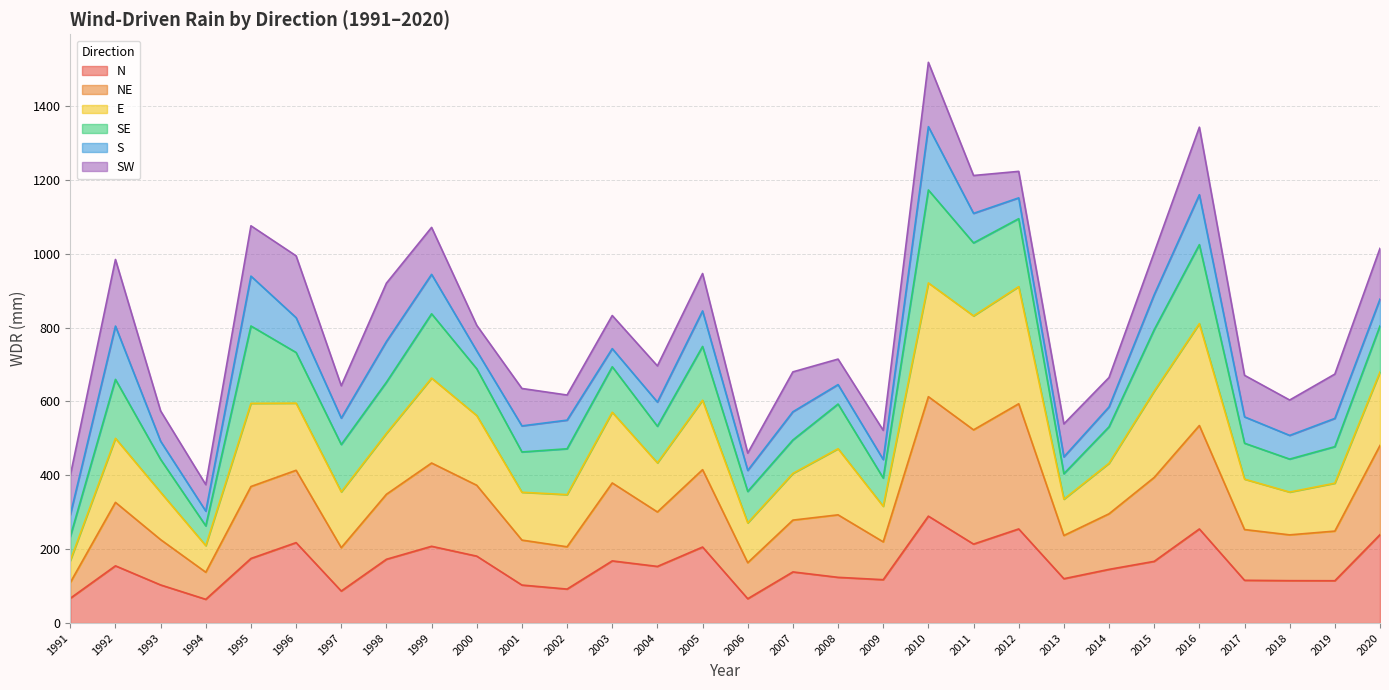

What is the total value across all series at 2015?

1003.7